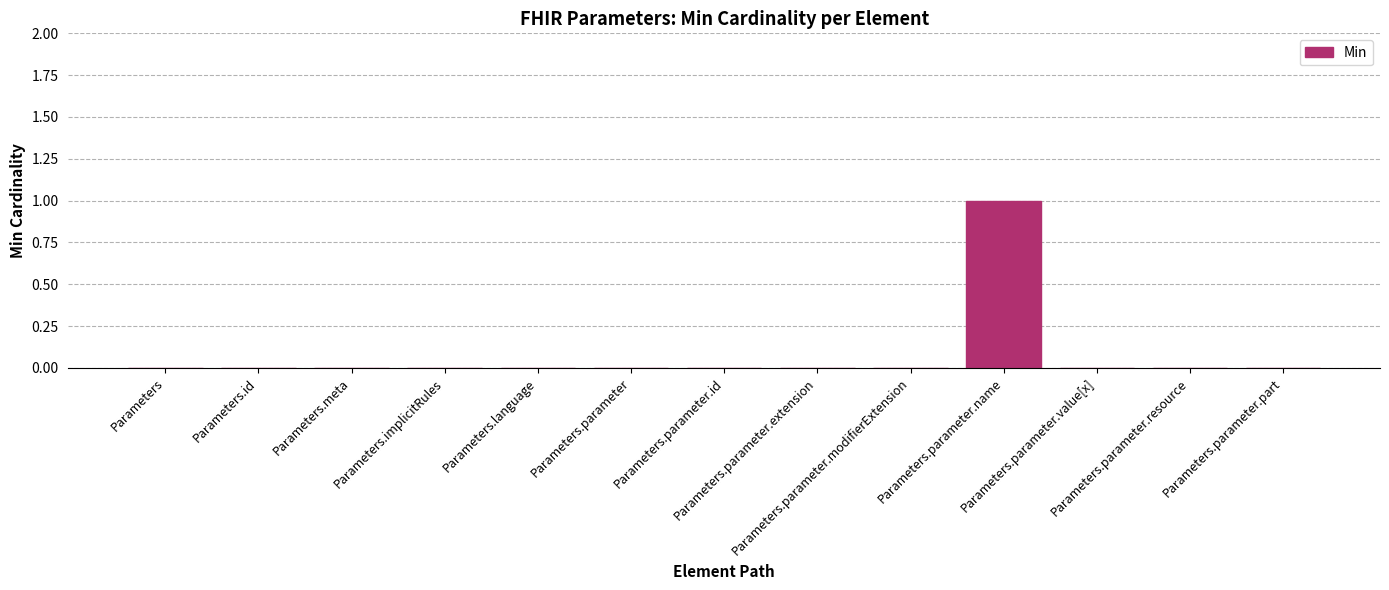

Does the chart contain stacked bars?

No